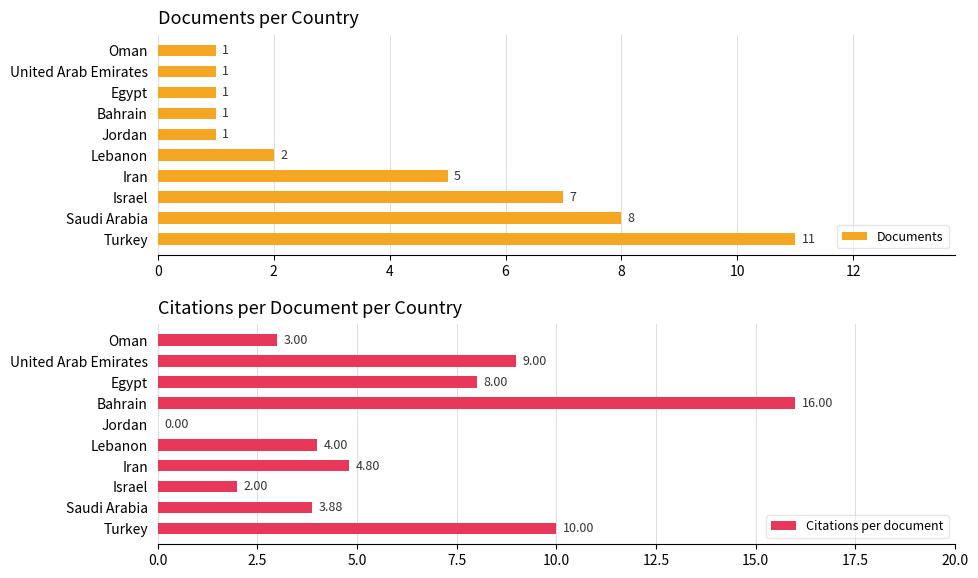

What is the difference between the maximum and minimum values in the Citations per document series?

16.0